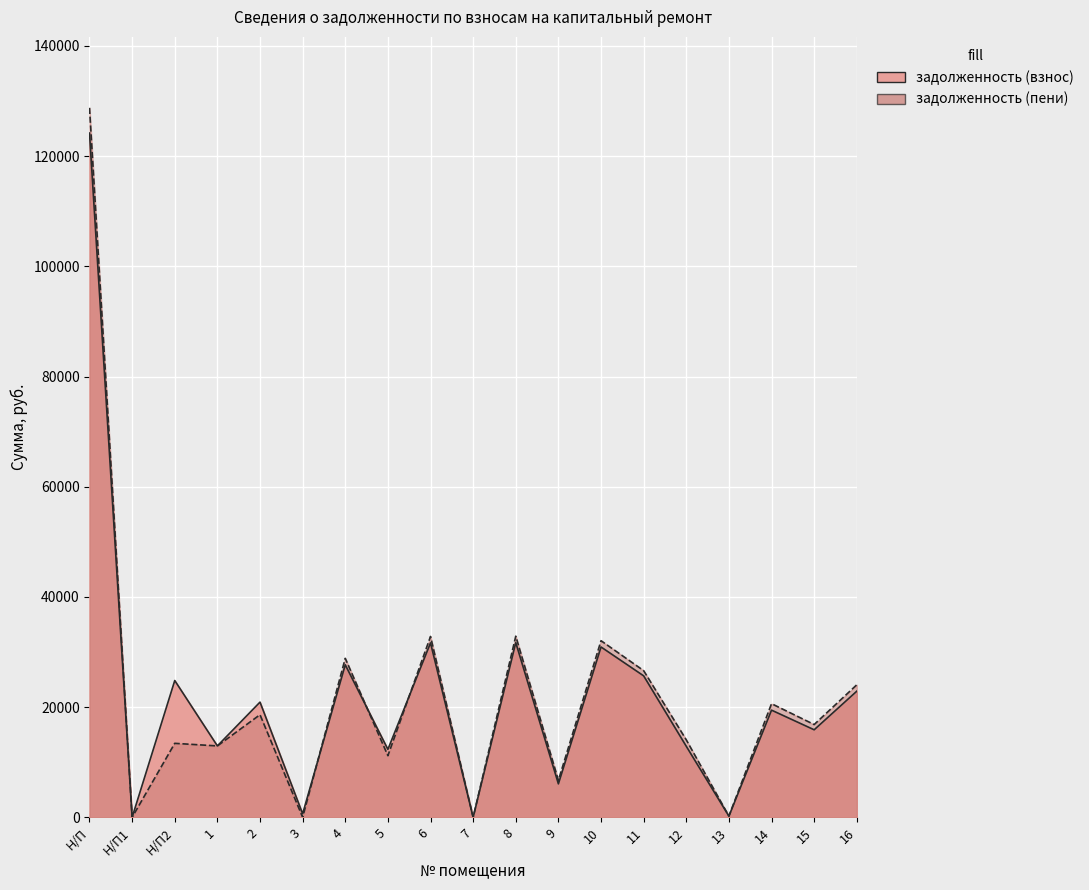

What is the label of the 12th point from the right?

5